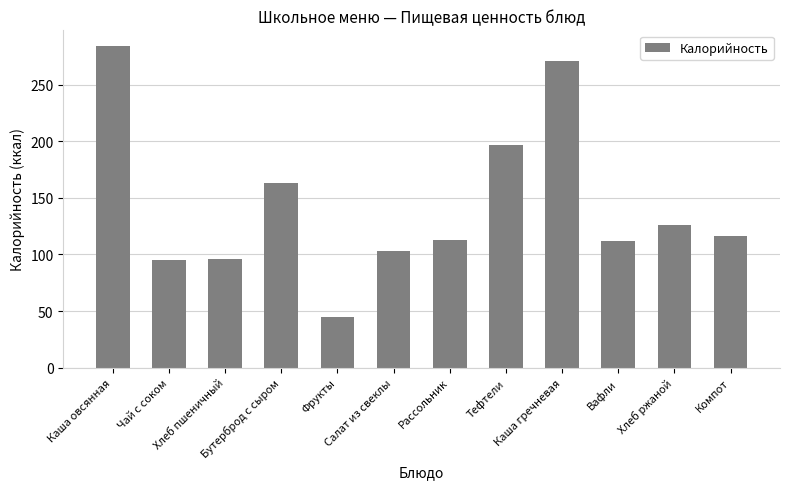

What is the label of the 8th bar from the left?

Тефтели